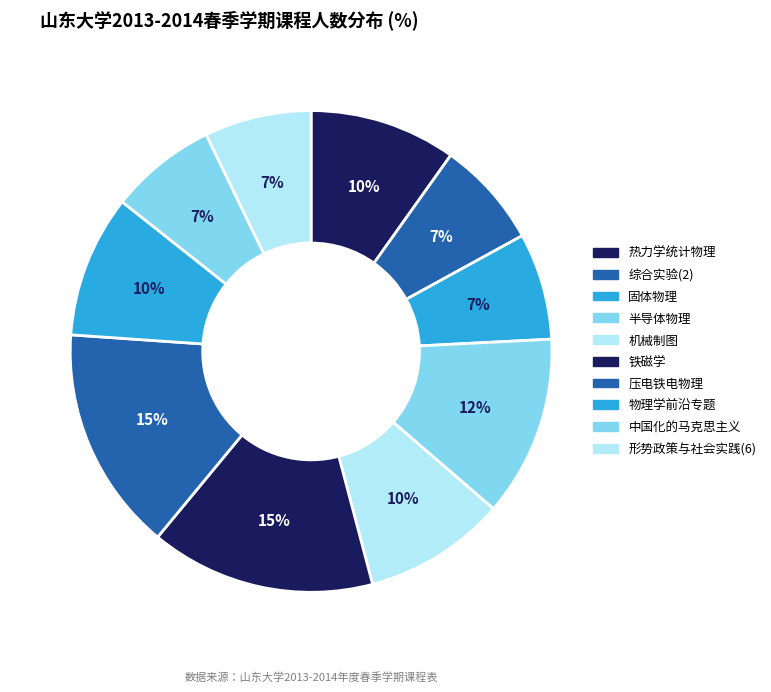

How many slices are in this pie chart?

10